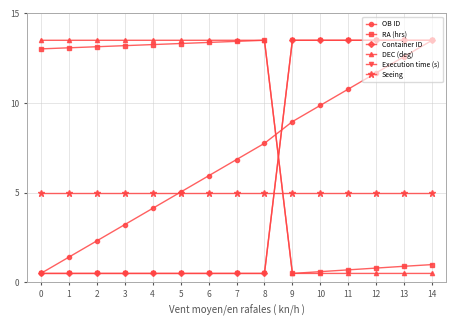

True or false: DEC (deg) has more than 0 interior local peaks.

False